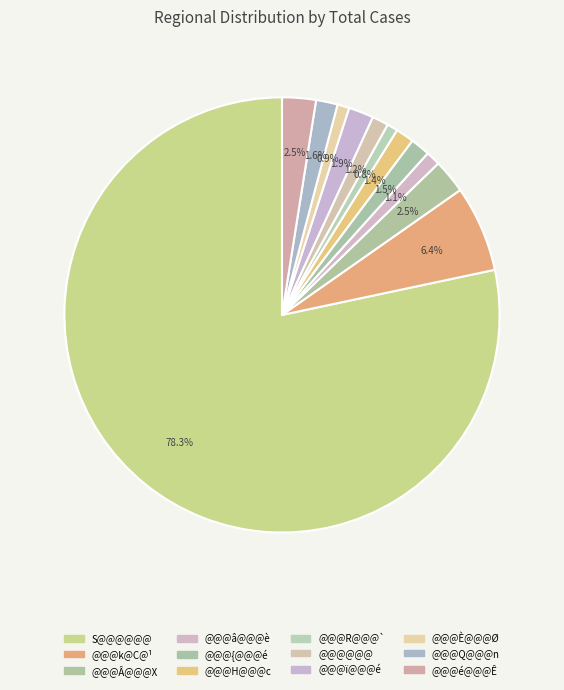

To the nearest percent, what is the difference between the largest and smallest slice percentages?

78%